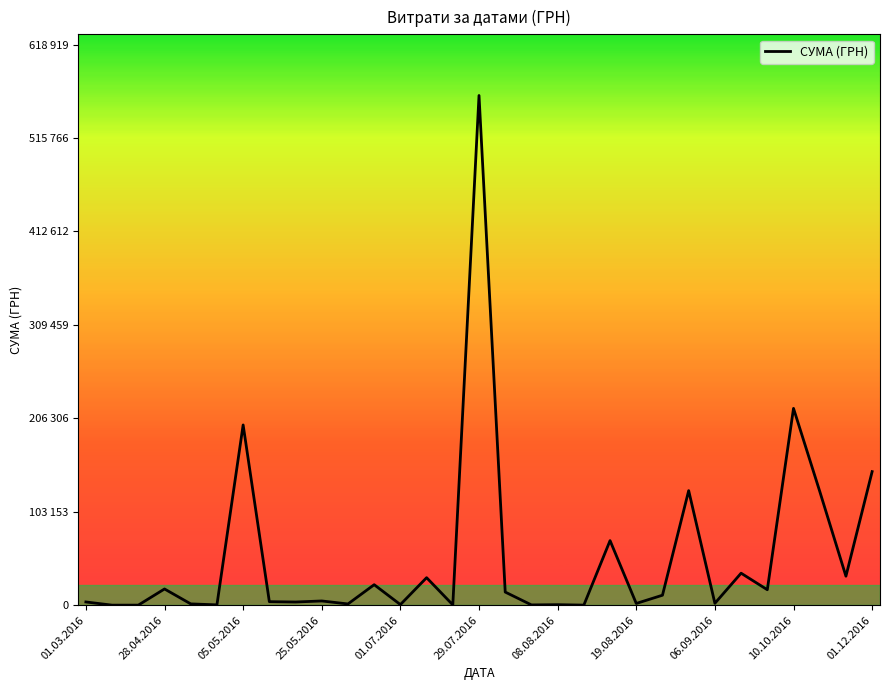

True or false: there are more than 2 points higher than both neighbors.

True